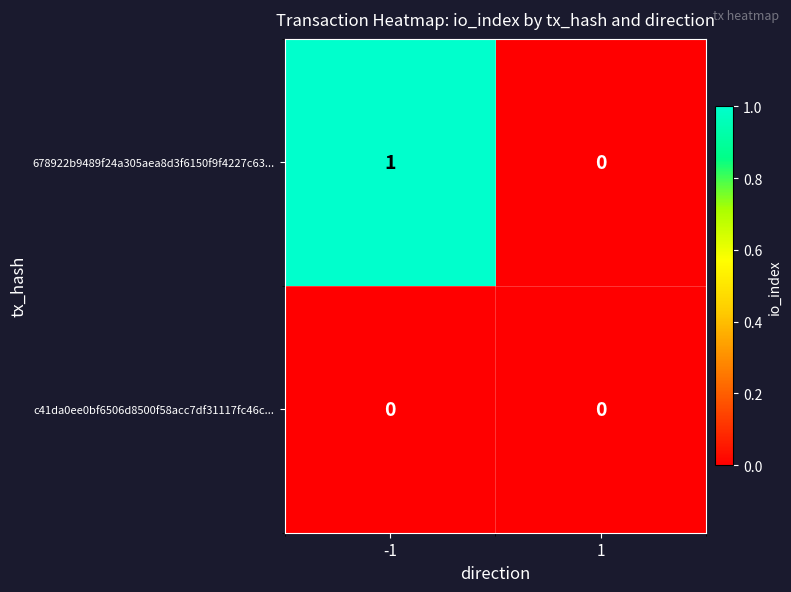

True or false: 678922b9489f24a305aea8d3f6150f9f4227c63... has a value of 0 at 1.

True